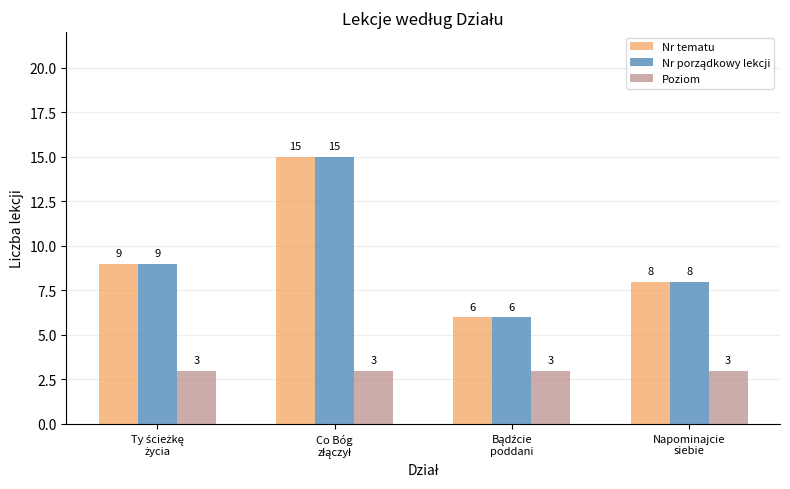

What is the smallest value displayed?

3